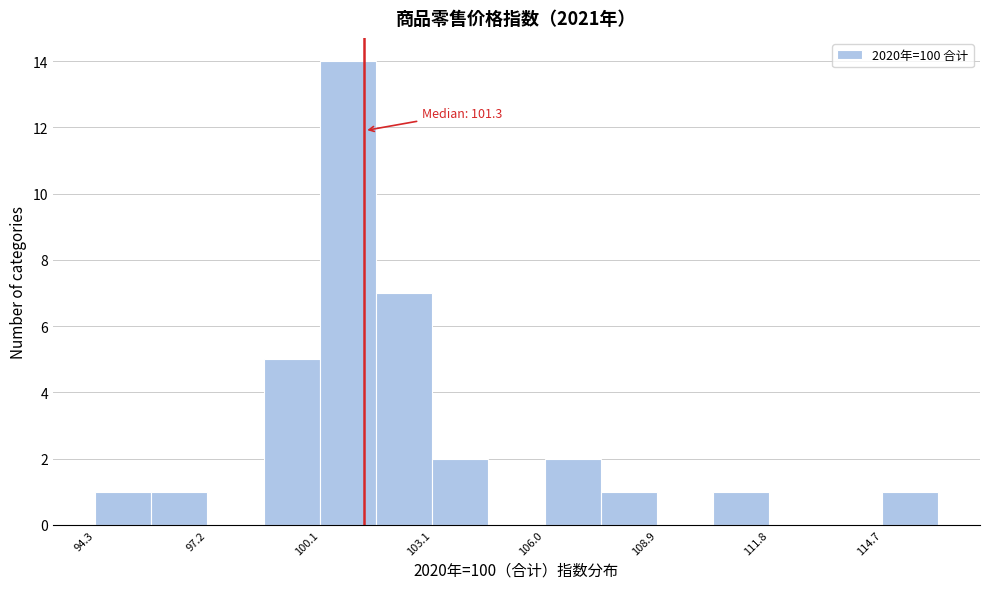

Around what value on the x-axis is the tallest bar? Give the approximate position of its centre, as read against the axis.

101.0